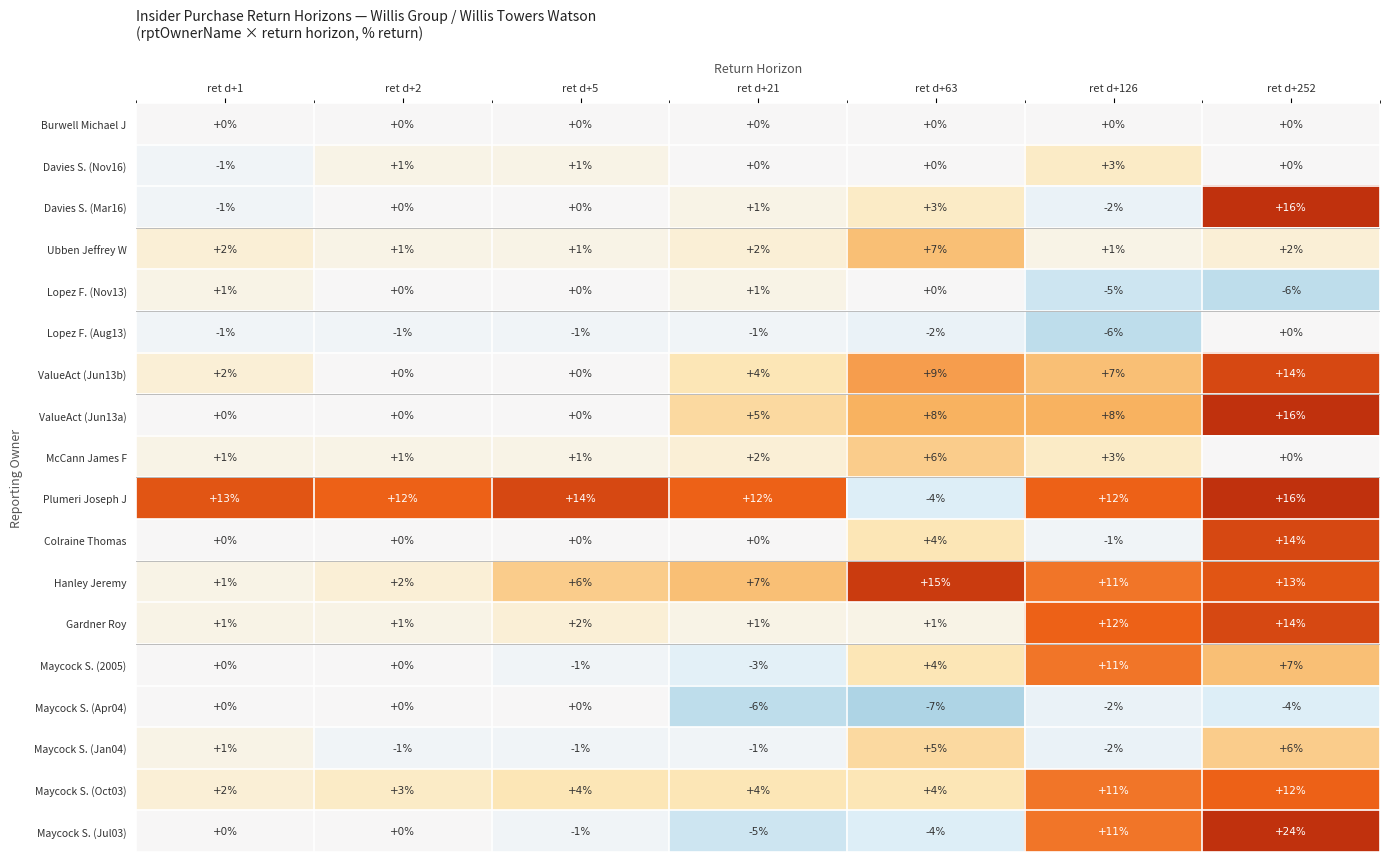

The ValueAct (Jun13b) series shows 1 at ret d+1. True or false?

False